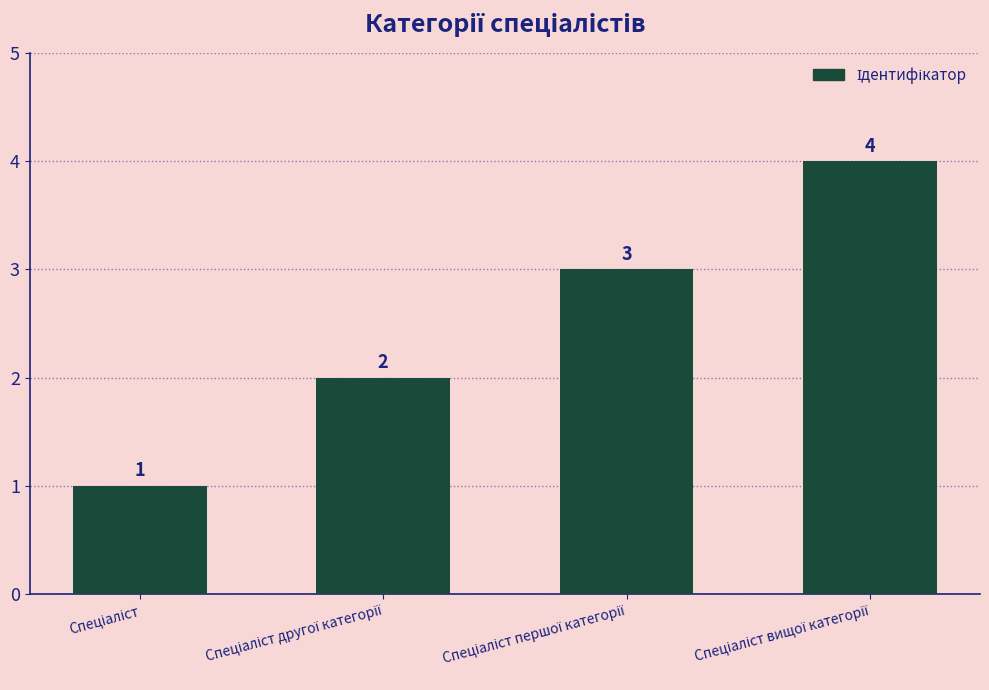

What is the value of the 2nd bar from the left?

2